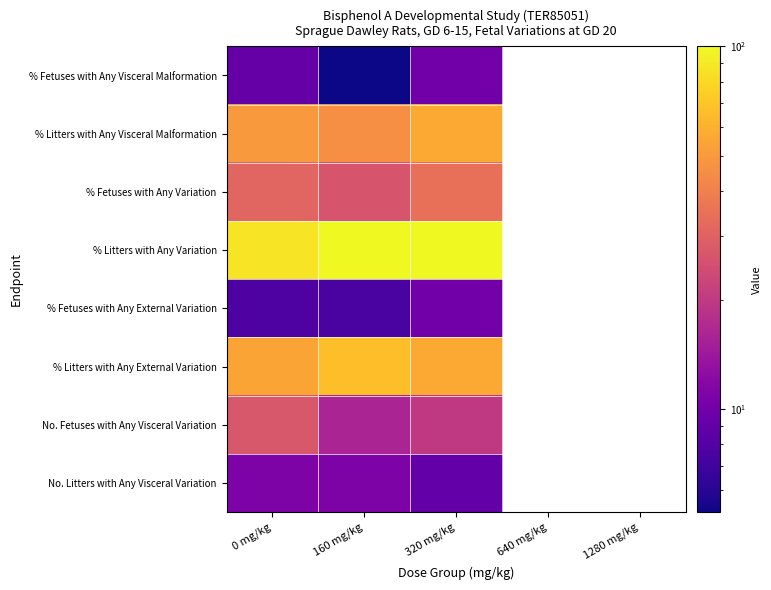

Between 1280 mg/kg and 160 mg/kg, which is larger?

160 mg/kg